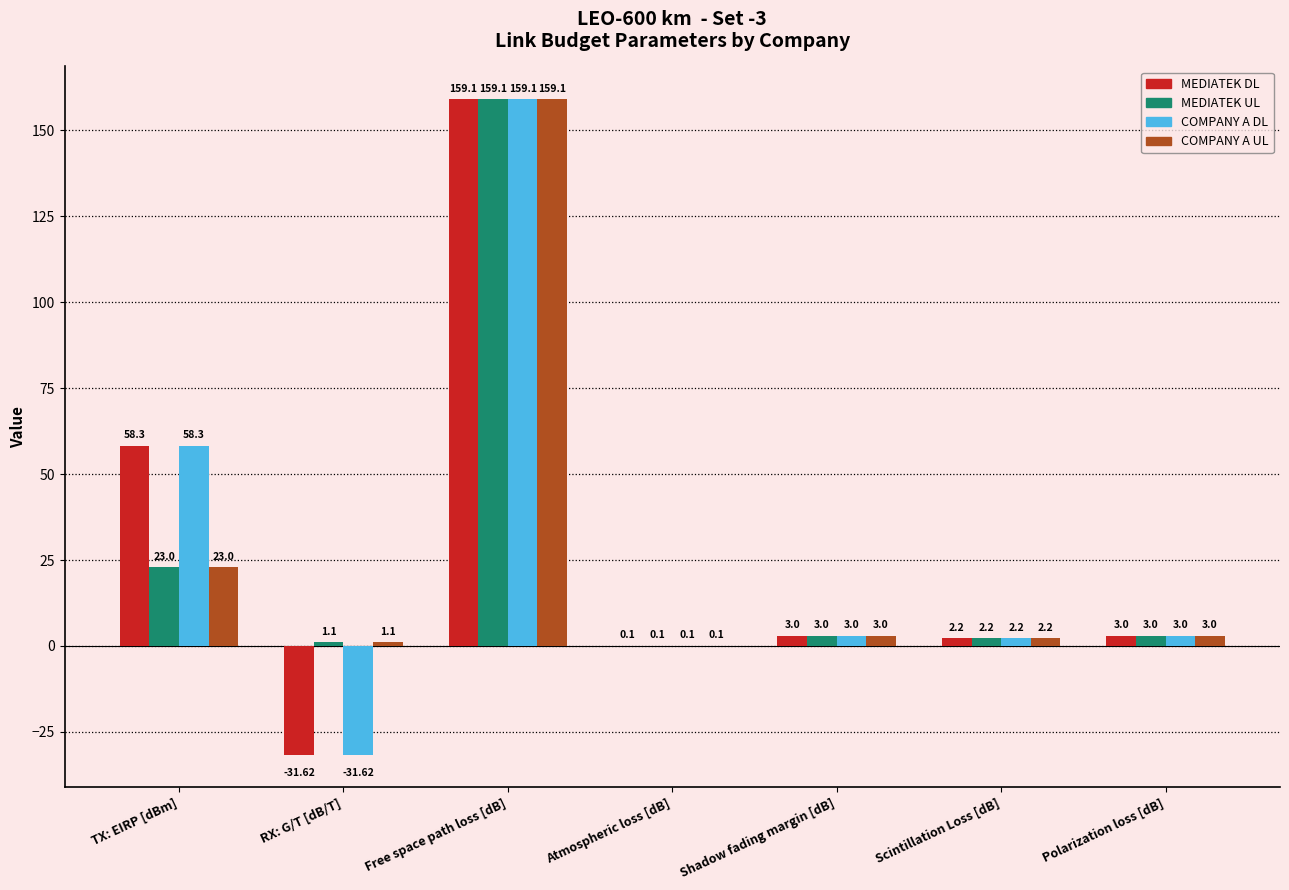

What is the total value across all series at RX: G/T [dB/T]?

-61.0